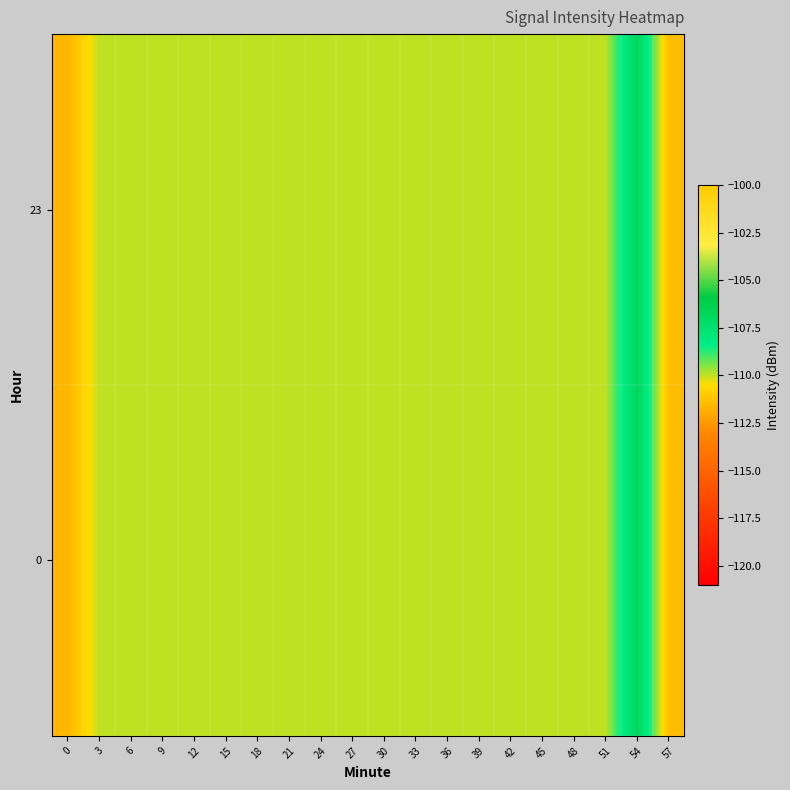

Reading right to left, what are all the values shown in this chart?

0: 57=-111.5	54=-106.7	51=-110.0	48=-110.0	45=-110.0	42=-110.0	39=-110.0	36=-110.0	33=-110.0	30=-110.0	27=-110.0	24=-110.0	21=-110.0	18=-110.0	15=-110.0	12=-110.0	9=-110.0	6=-110.0	3=-110.0	0=-111.6
23: 57=-111.5	54=-106.7	51=-110.0	48=-110.0	45=-110.0	42=-110.0	39=-110.0	36=-110.0	33=-110.0	30=-110.0	27=-110.0	24=-110.0	21=-110.0	18=-110.0	15=-110.0	12=-110.0	9=-110.0	6=-110.0	3=-110.0	0=-111.6